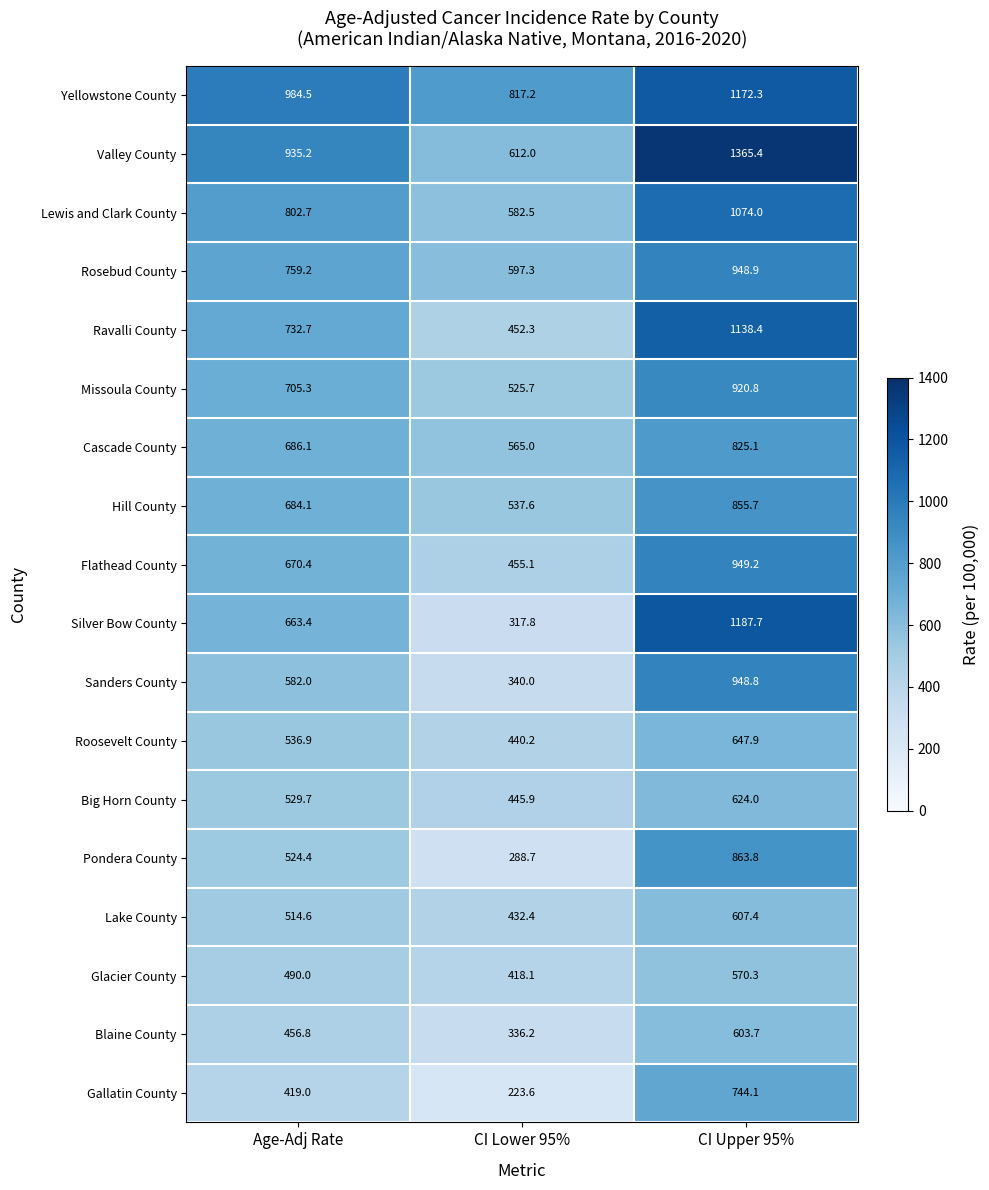

How many distinct data groups are displayed?

18